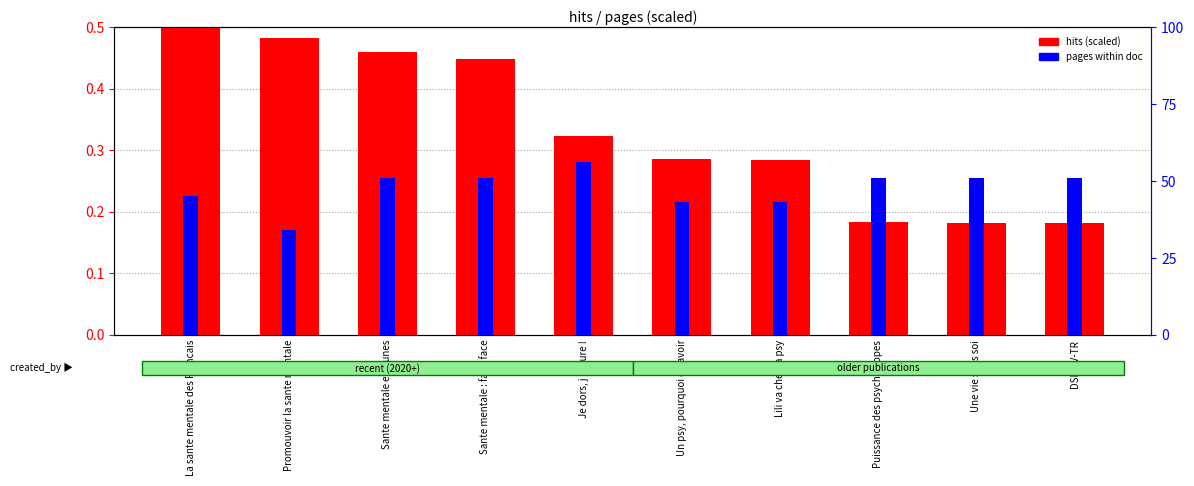

The value of pages (scaled) at Un psy, pourquoi en avoir is 0.1. True or false?

False